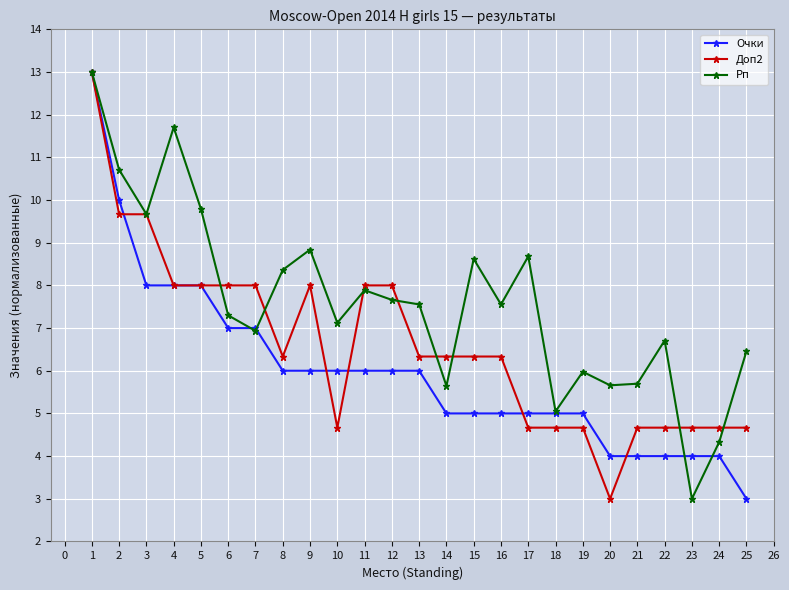

Which series has the largest total across all categories?

Рп